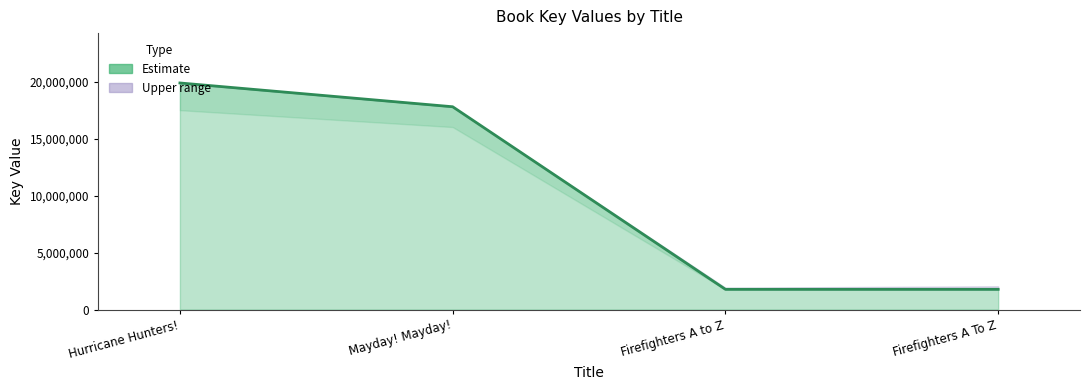

The chart shows a value of 17806308 at Mayday! Mayday!. True or false?

True